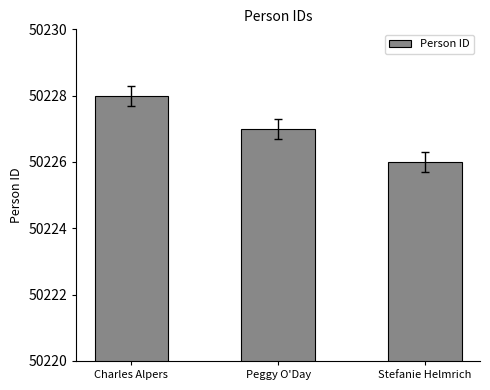

List the labels in order of value, smallest first.

Stefanie Helmrich, Peggy O'Day, Charles Alpers